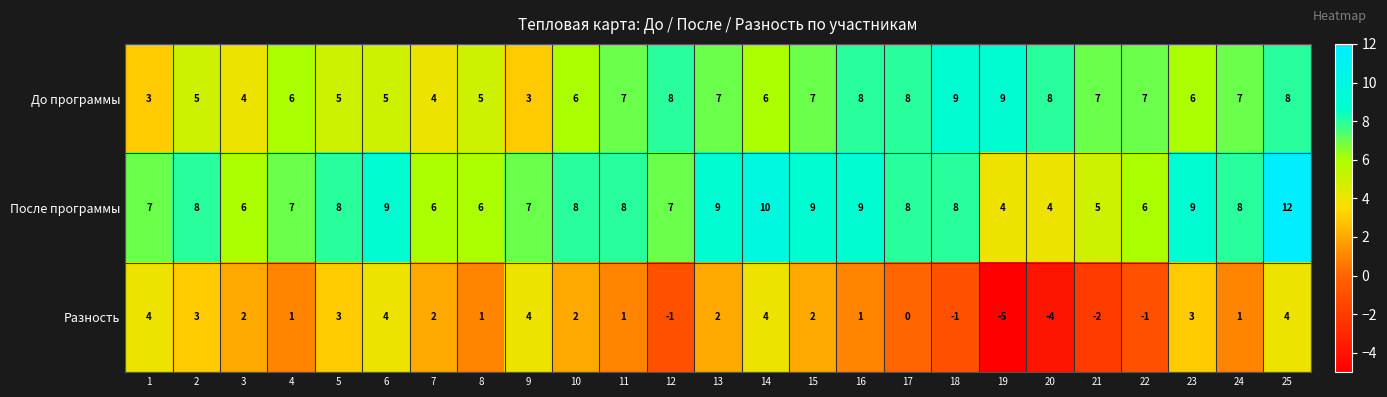

What is the minimum value shown in the chart?

-5